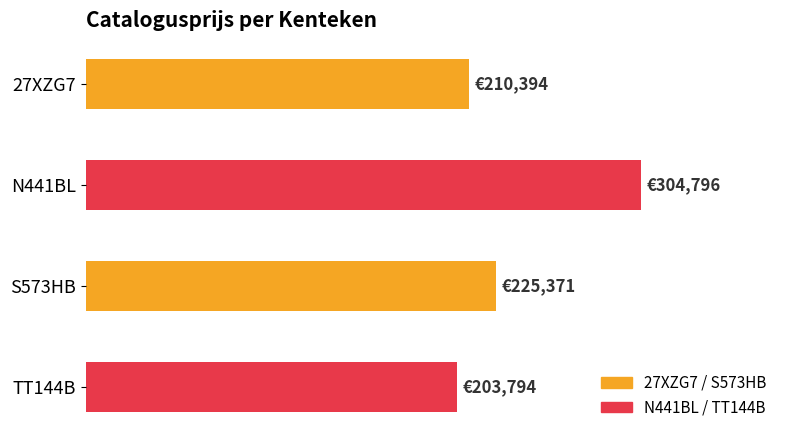

Are the bars horizontal?

Yes